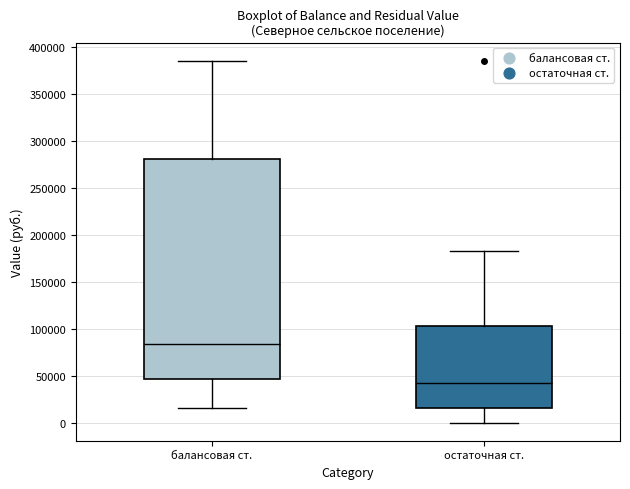

Which box's median line is the highest?

балансовая ст.